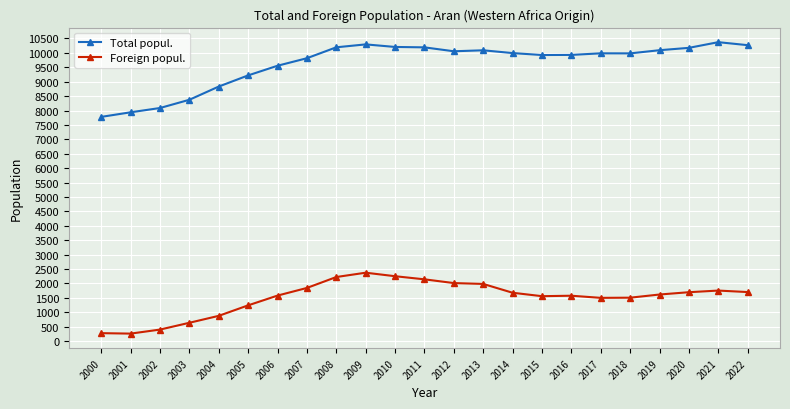

Which series has the widest spread of values?

Total popul.